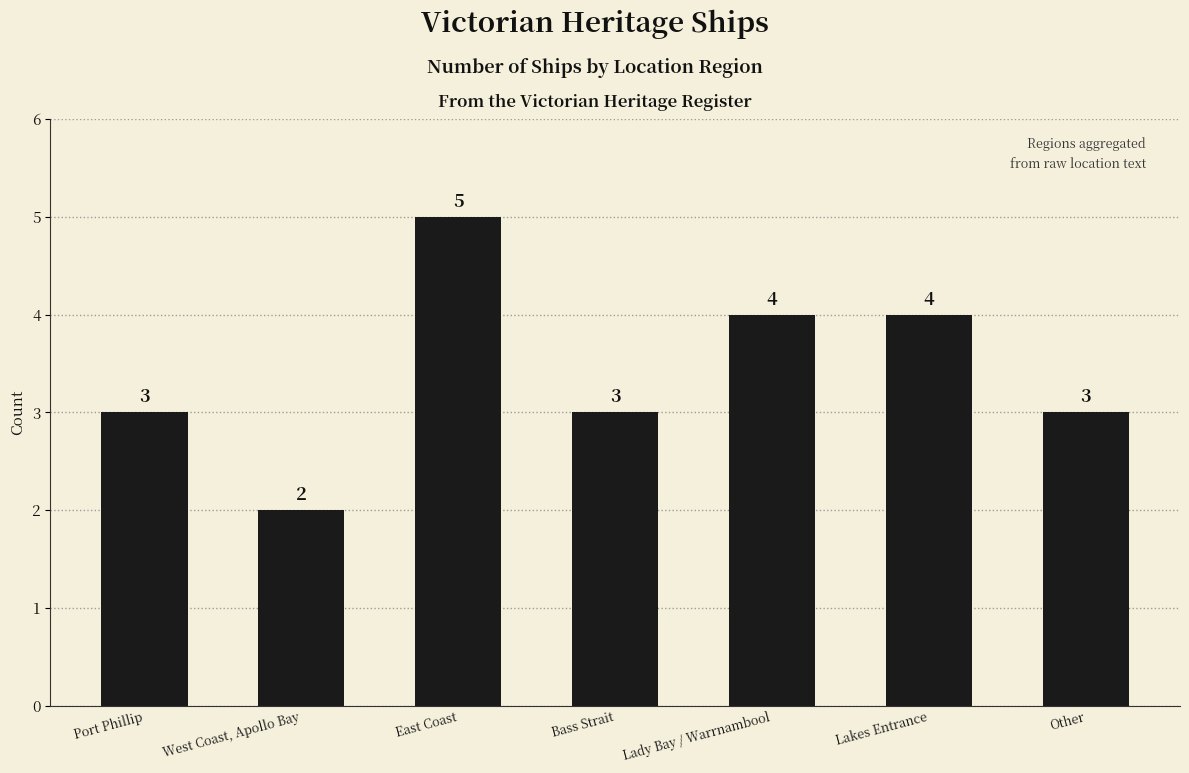

How many values are between 3 and 4?

5